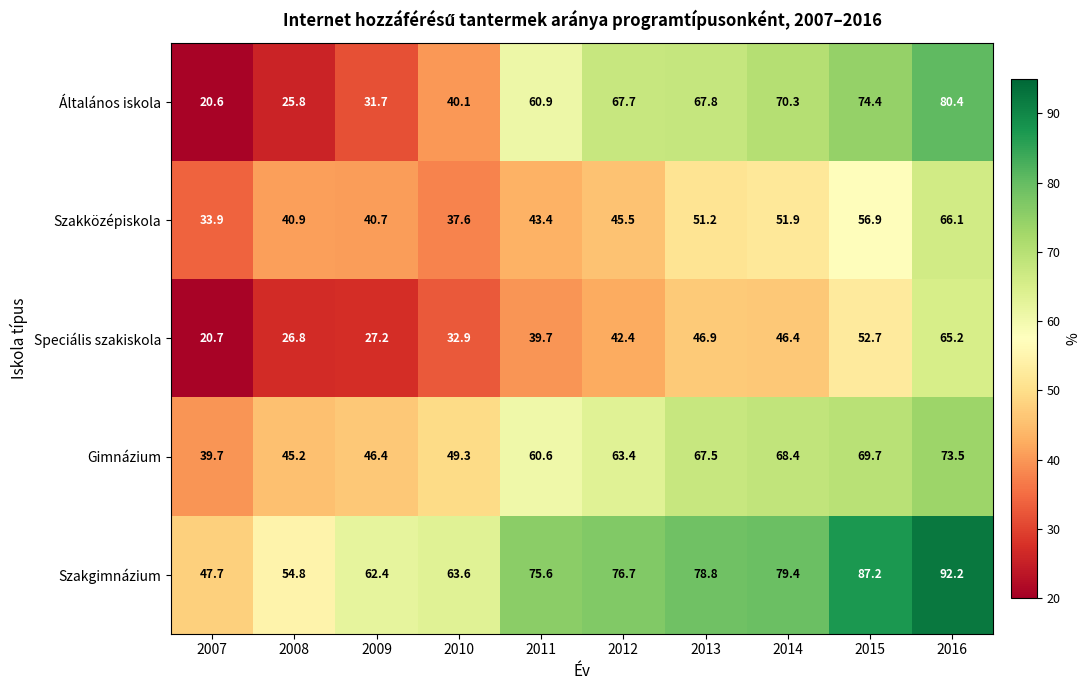

Which series has the largest range (max minus min)?

Általános iskola